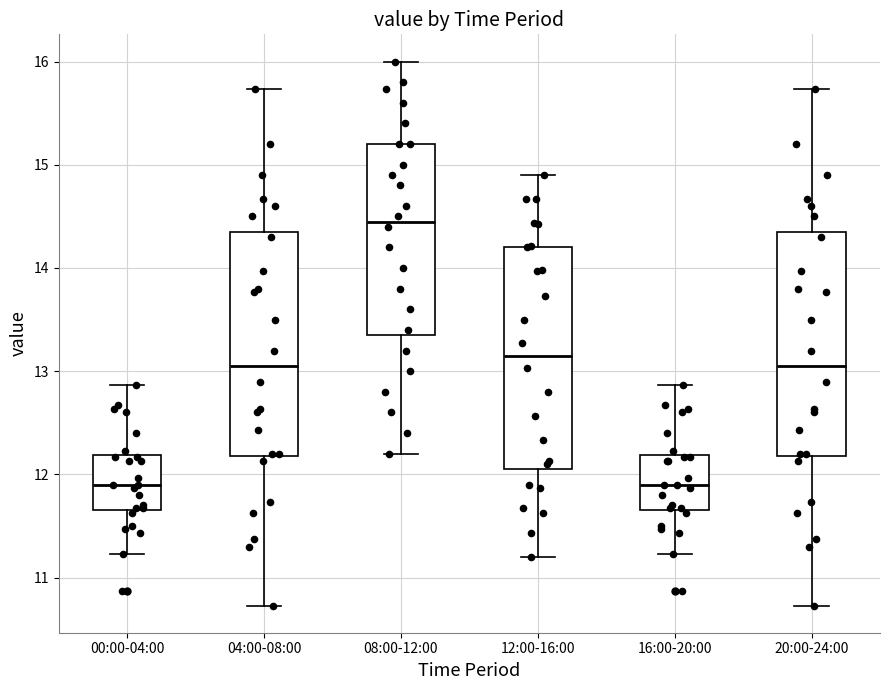

Reading left to right, transcribe this box plot: for each box, give where its median line is, the range the box spans, and where its two whiskers end, as read against the y-axis. The values are not printed on the chart, so give them approximately, as read against the axis.

00:00-04:00: median 11.9, box 11.7 to 12.2, whiskers 11.2 to 12.9
04:00-08:00: median 13.1, box 12.2 to 14.4, whiskers 10.7 to 15.7
08:00-12:00: median 14.5, box 13.4 to 15.2, whiskers 12.2 to 16.0
12:00-16:00: median 13.2, box 12.1 to 14.2, whiskers 11.2 to 14.9
16:00-20:00: median 11.9, box 11.7 to 12.2, whiskers 11.2 to 12.9
20:00-24:00: median 13.1, box 12.2 to 14.4, whiskers 10.7 to 15.7